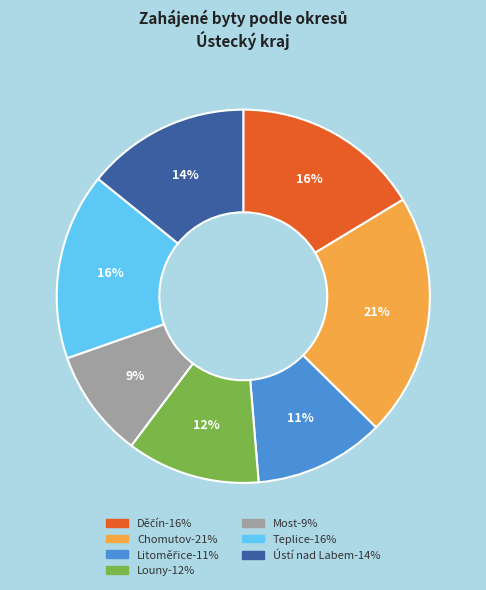

To the nearest percent, what is the difference between the largest and smallest slice percentages?

12%